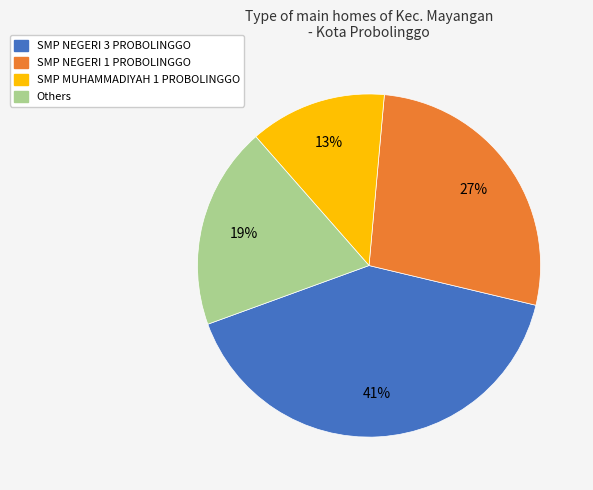

To the nearest percent, what is the difference between the largest and smallest slice percentages?

28%